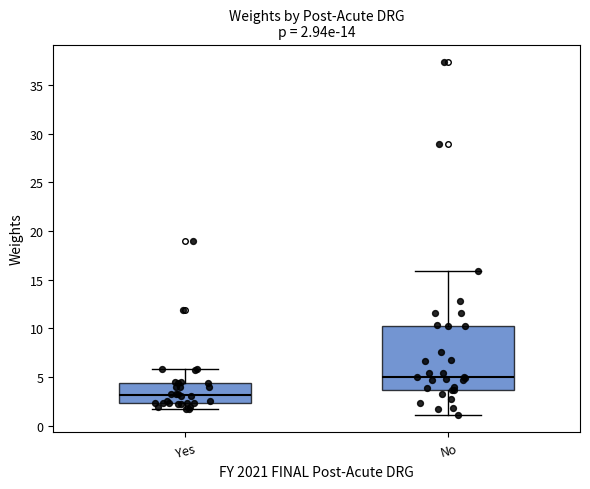

Which box's median line is the highest?

No